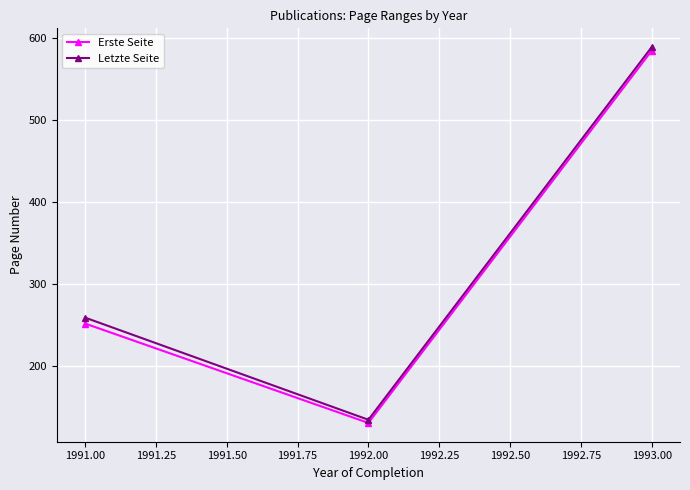

Reading left to right, what are all the values shown in this chart?

Erste Seite: 251.7	130.4	584.6
Letzte Seite: 258.9	134.3	588.9